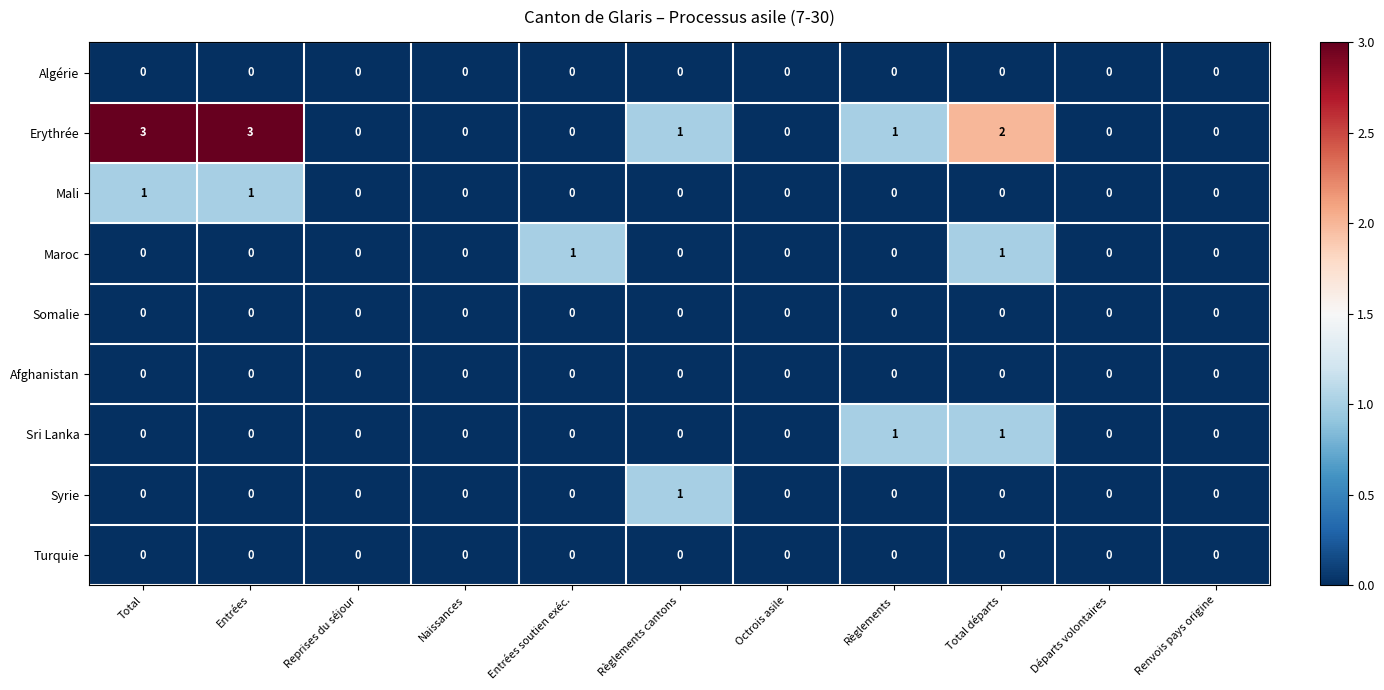

Count the Erythrée values in the range 0 to 2.

9